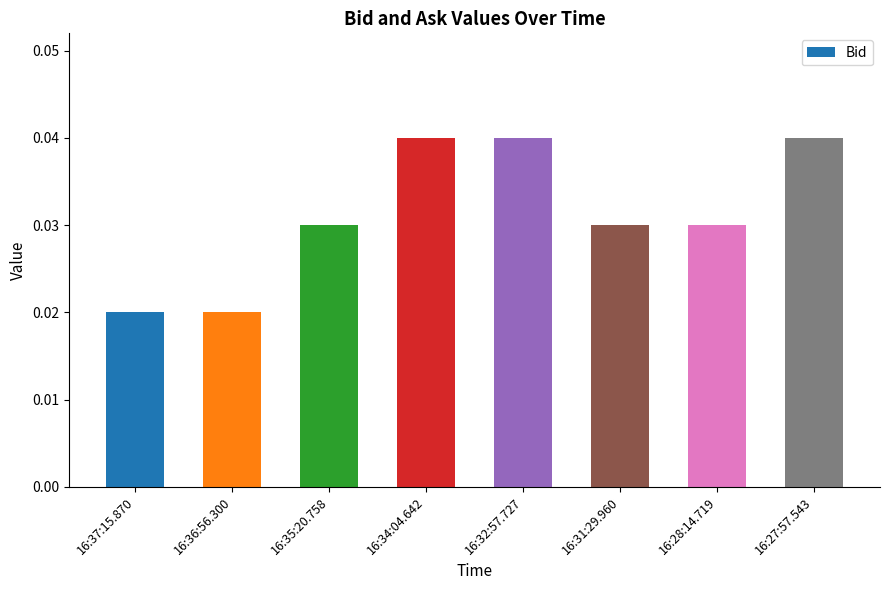

Which has a higher value, 16:37:15.870 or 16:35:20.758?

16:35:20.758